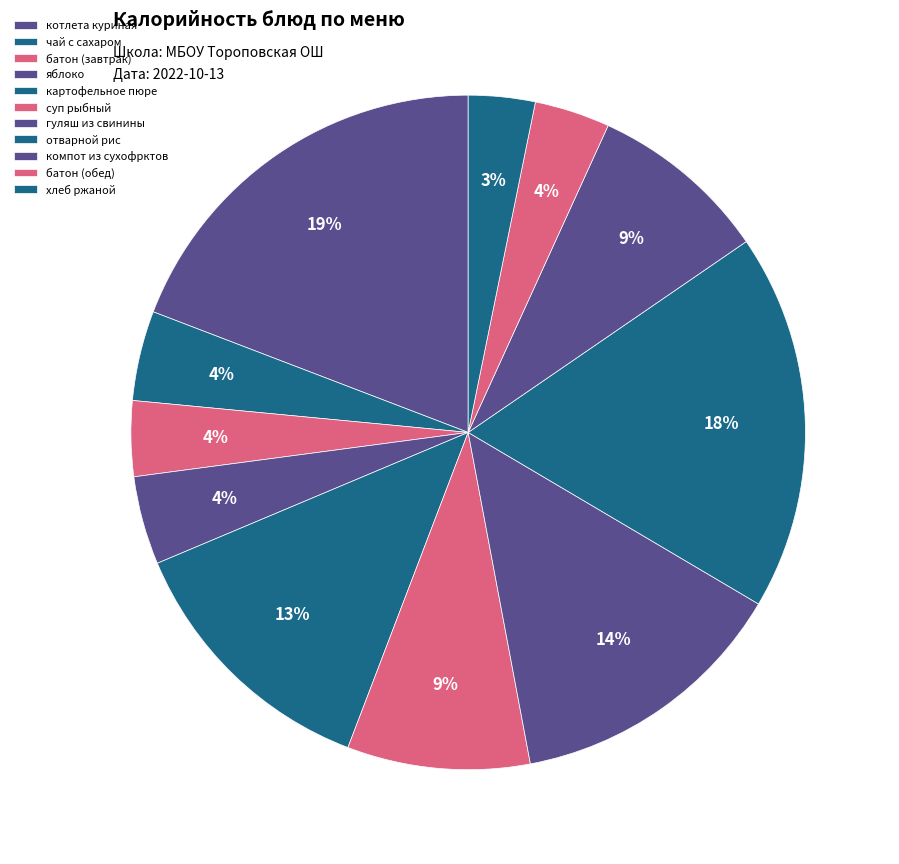

Which has a higher value, чай с сахаром or компот из сухофрктов?

компот из сухофрктов